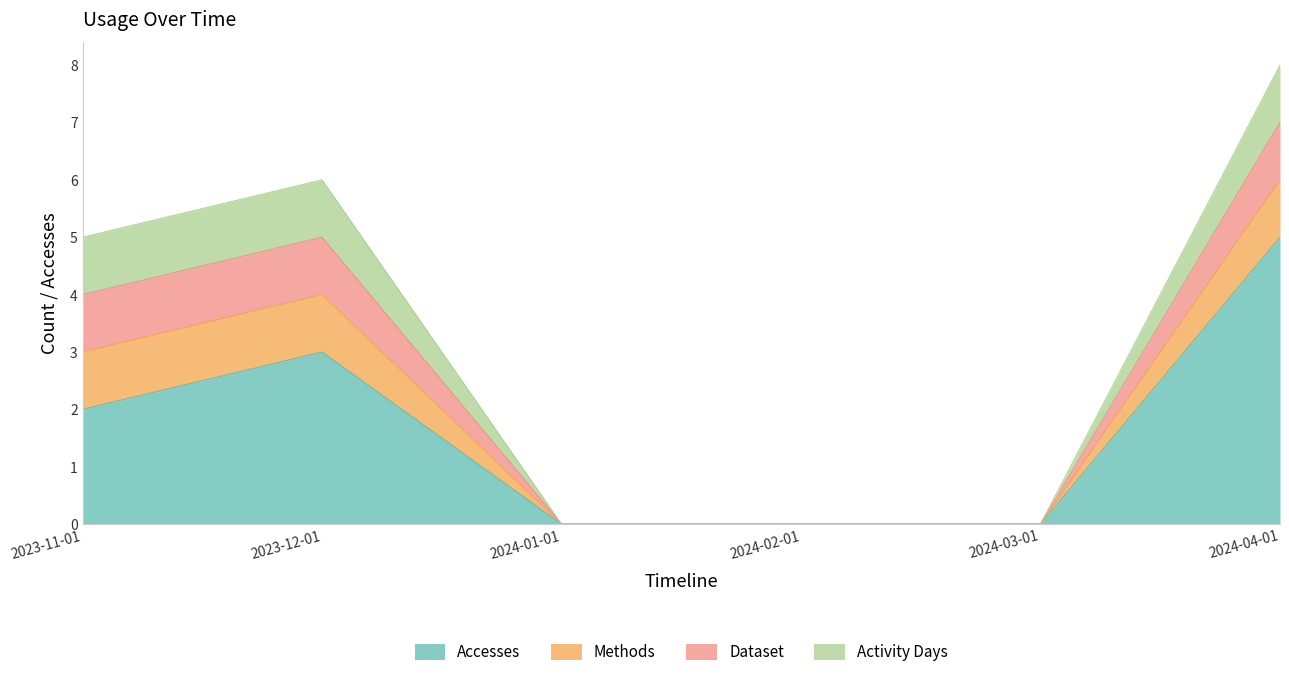

True or false: Accesses has a value of 5 at 2024-04-01.

True